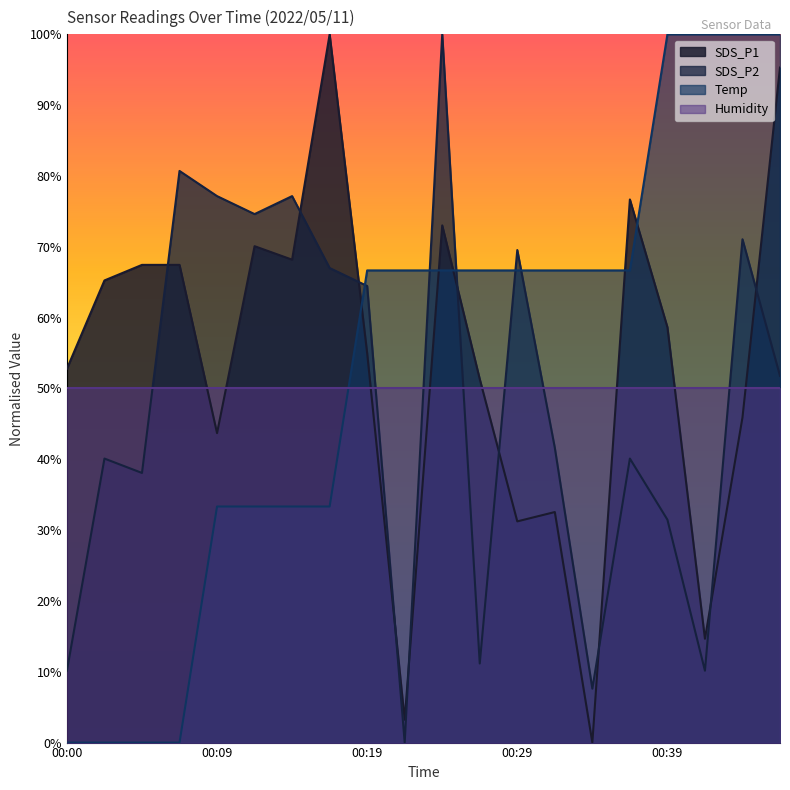

What is the spread (max minus min) of values at 00:29?

38.3